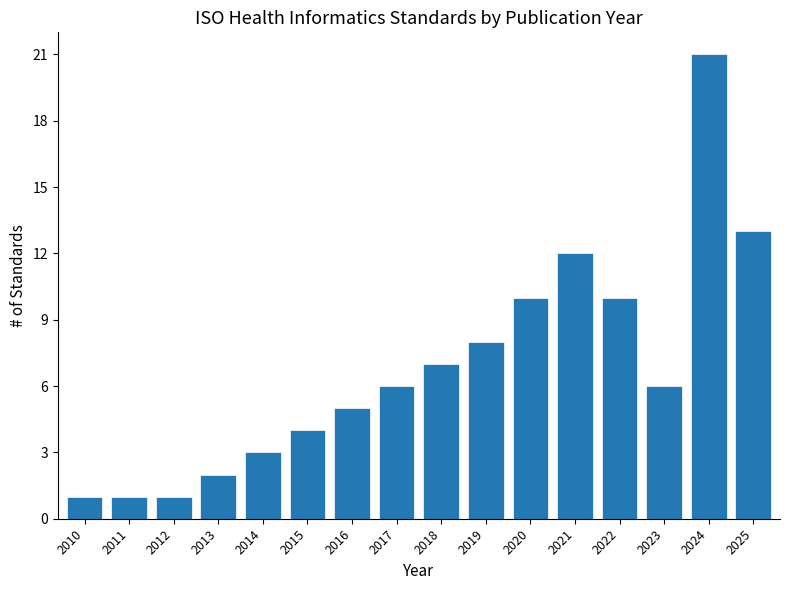

Reading left to right, transcribe all the data shown in this chart.

1	1	1	2	3	4	5	6	7	8	10	12	10	6	21	13